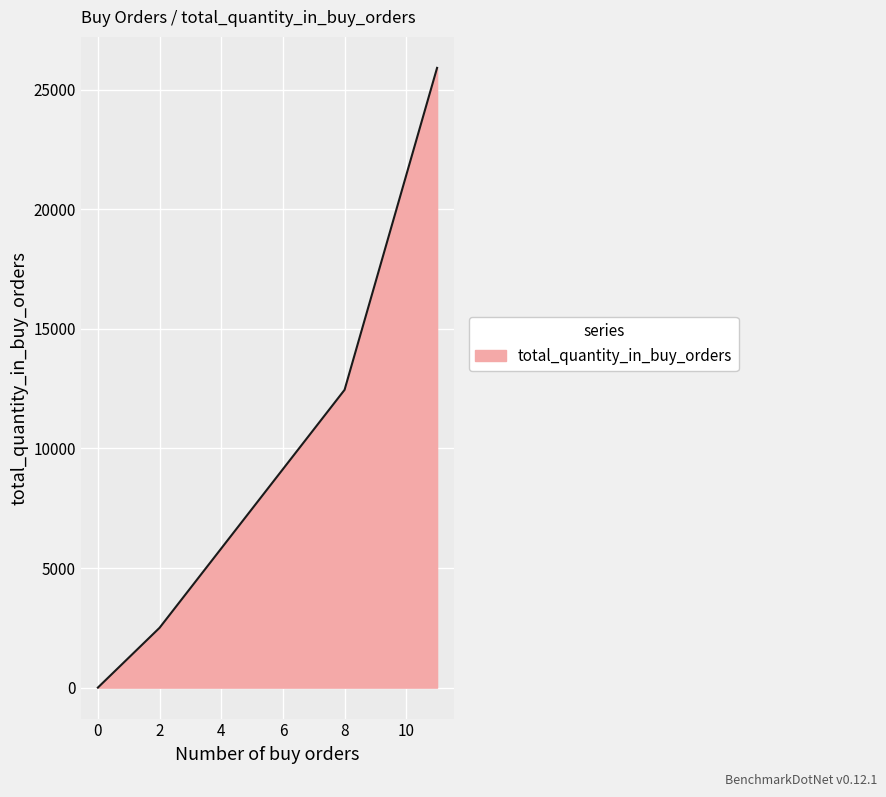

Rank the categories by value from highest to lowest.

11, 8, 2, 0, 0